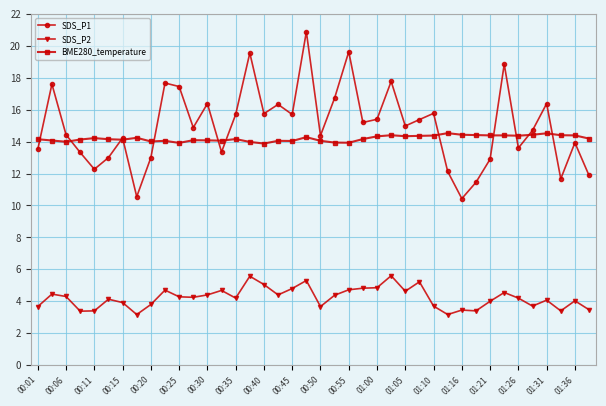

What is the greatest value displayed?

20.9